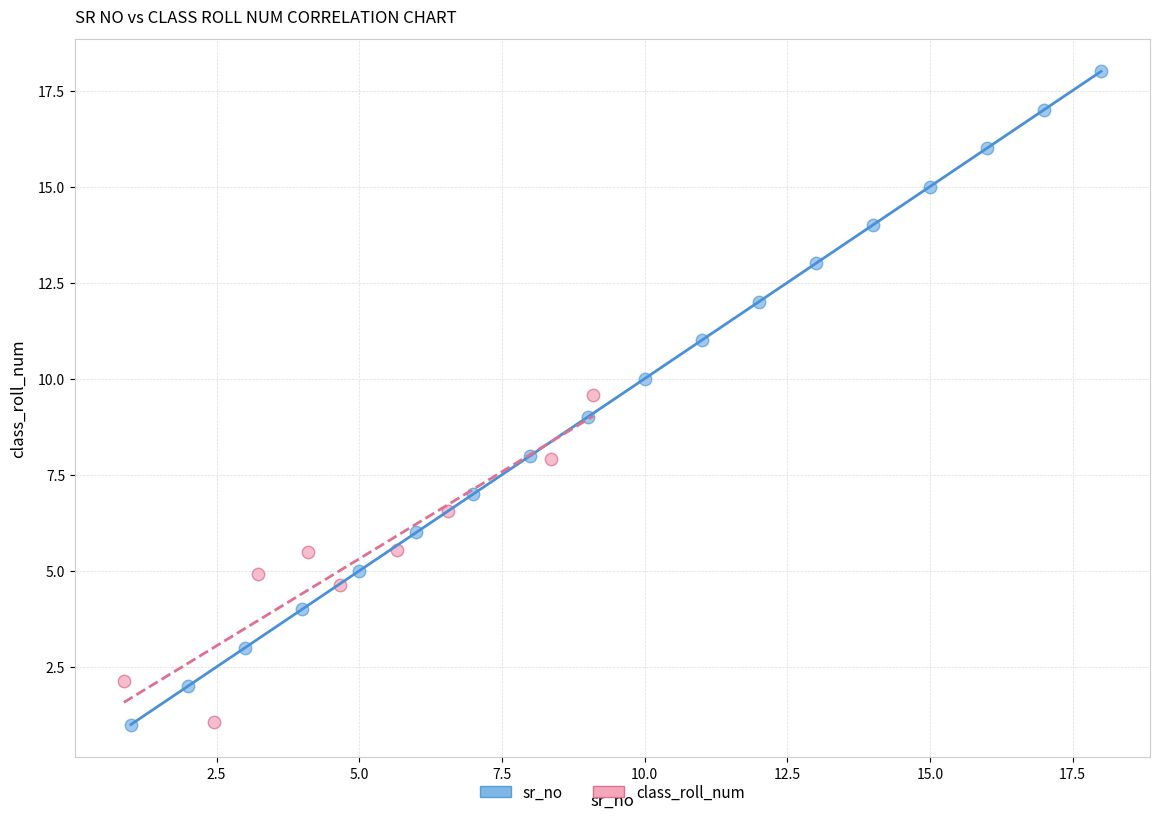

Which series has the widest spread of Y values?

sr_no